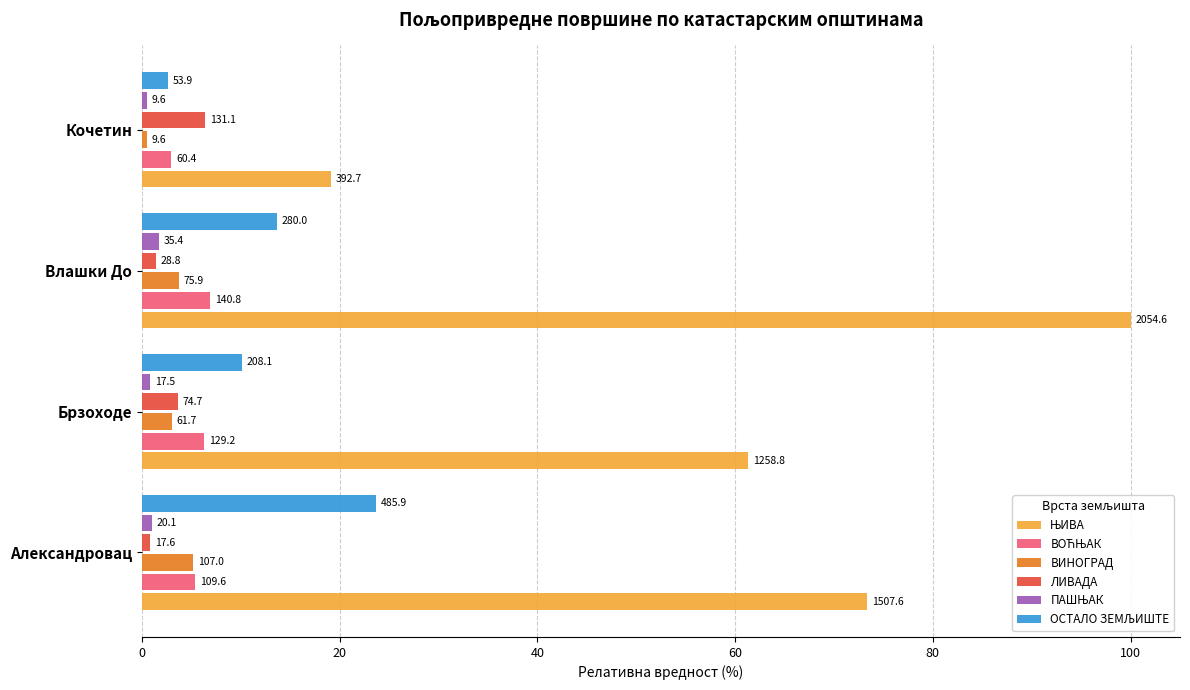

What is the sum of all ПАШЊАК values?

4.0